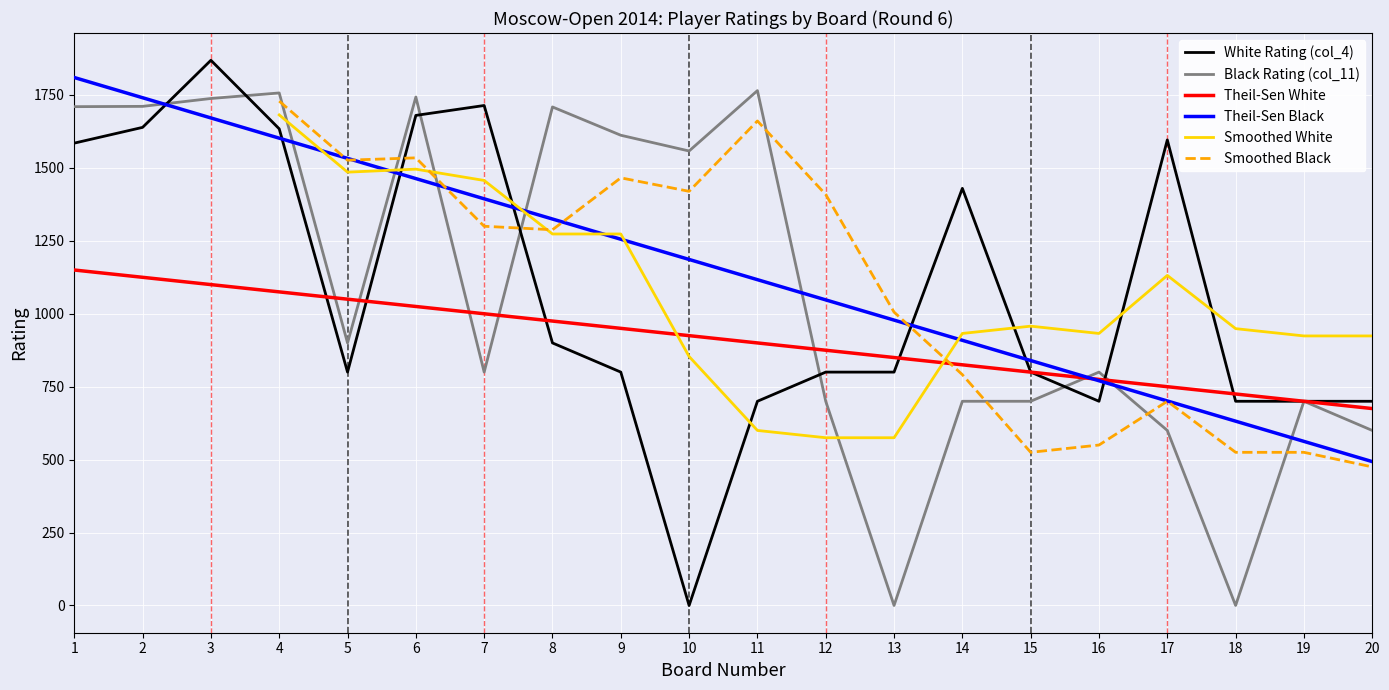

The Board No (col_1) series shows 1664 at 8. True or false?

False